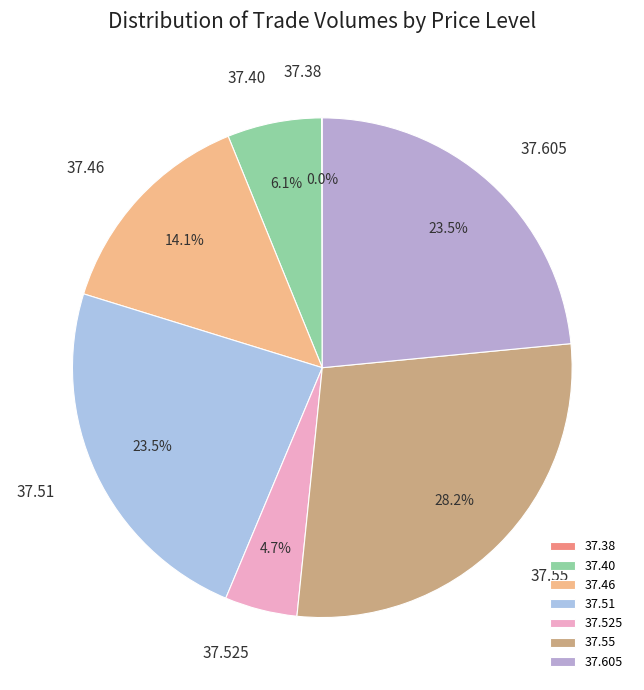

Do 37.46 and 37.51 together represent more than half of the pie?

No